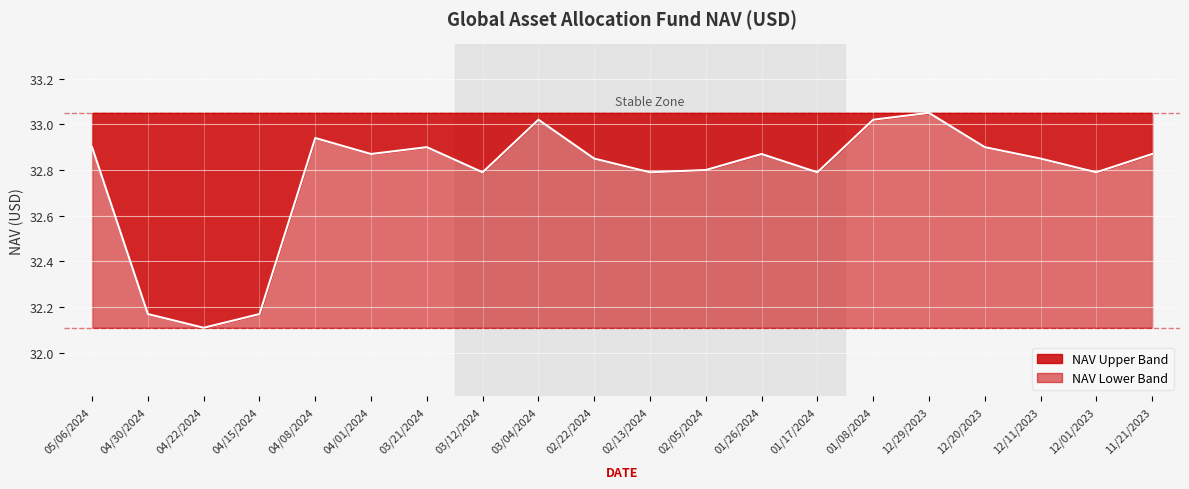

List the labels in order of value, smallest first.

04/22/2024, 04/30/2024, 04/15/2024, 03/12/2024, 02/13/2024, 01/17/2024, 12/01/2023, 02/05/2024, 02/22/2024, 12/11/2023, 04/01/2024, 01/26/2024, 11/21/2023, 05/06/2024, 03/21/2024, 12/20/2023, 04/08/2024, 03/04/2024, 01/08/2024, 12/29/2023